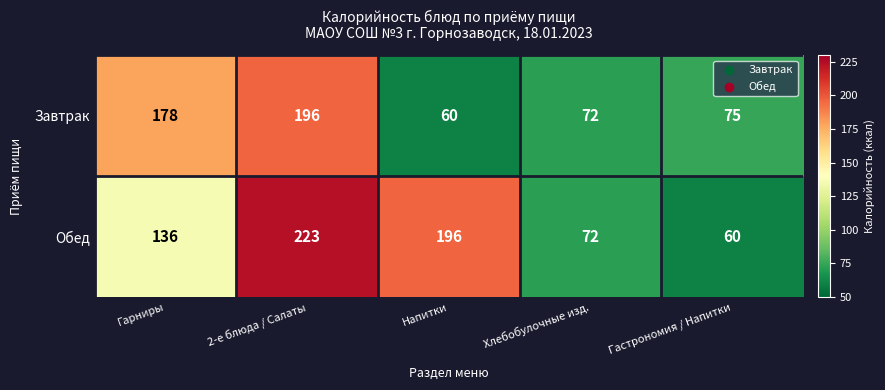

At which category does the chart reach its peak across all series?

2-е блюда / Салаты